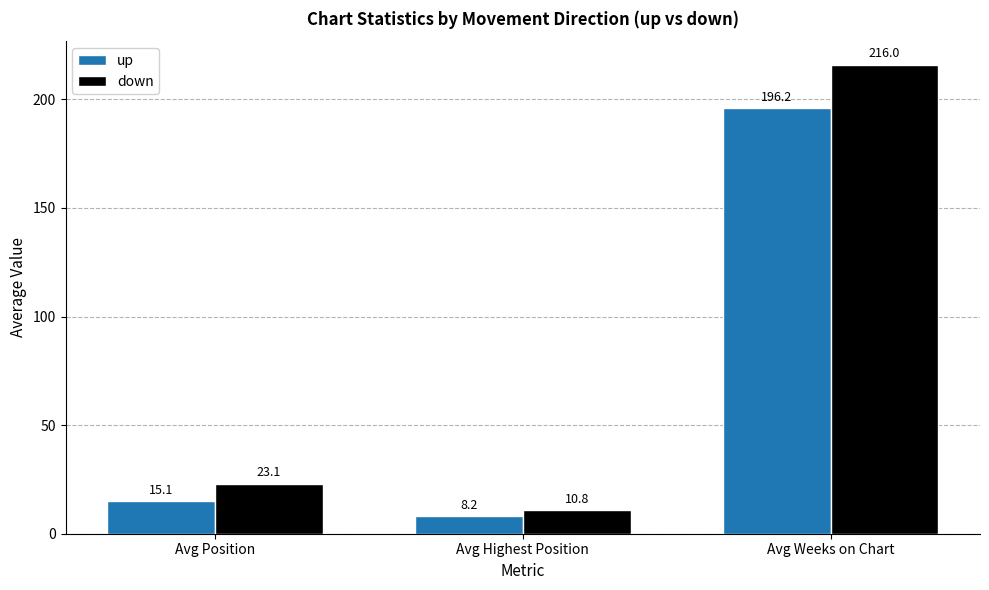

Which series has the widest spread of values?

down